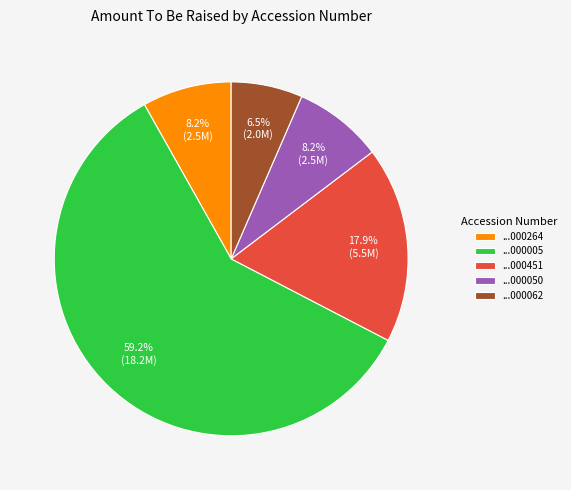

What is the ratio of the value at ...000050 to the value at ...000451?

0.5